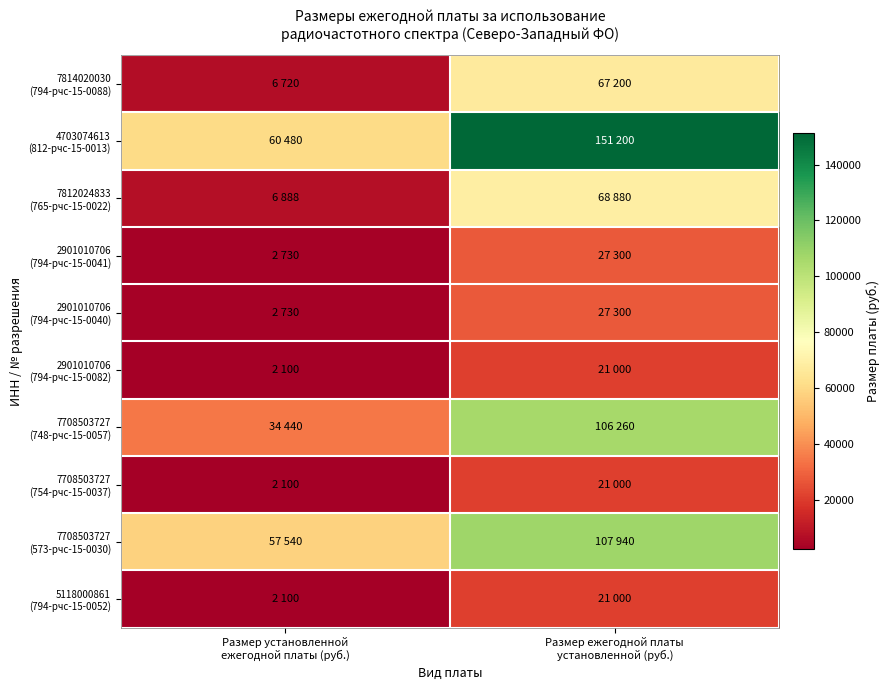

Which category has the highest value across all series?

Размер ежегодной платы
установленной (руб.)